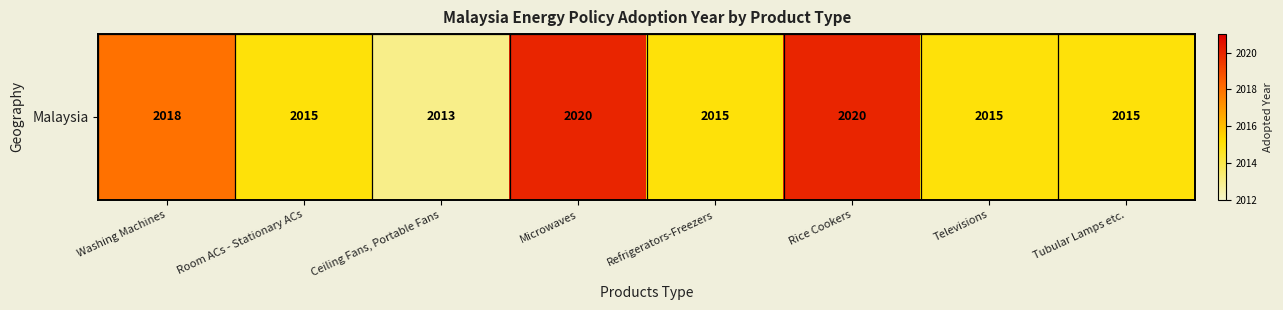

Rank the categories by value from lowest to highest.

Ceiling Fans, Portable Fans, Room ACs - Stationary ACs, Refrigerators-Freezers, Televisions, Tubular Lamps etc., Washing Machines, Microwaves, Rice Cookers